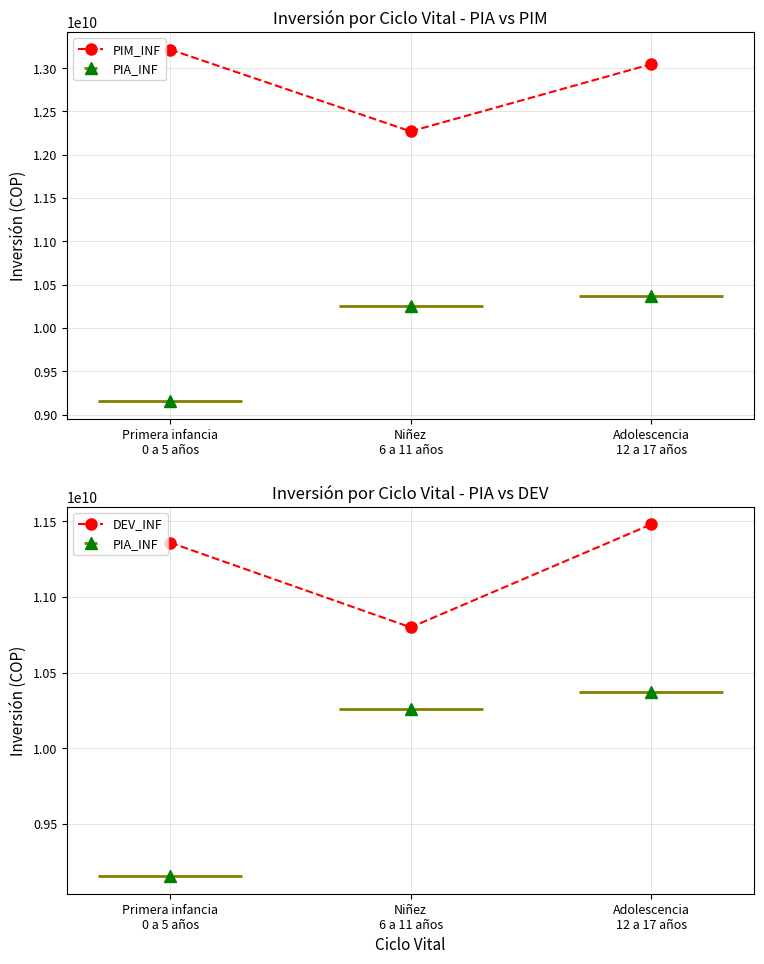

True or false: DEV_INF has a value of 19294609276.1 at Adolescencia
12 a 17 años.

False